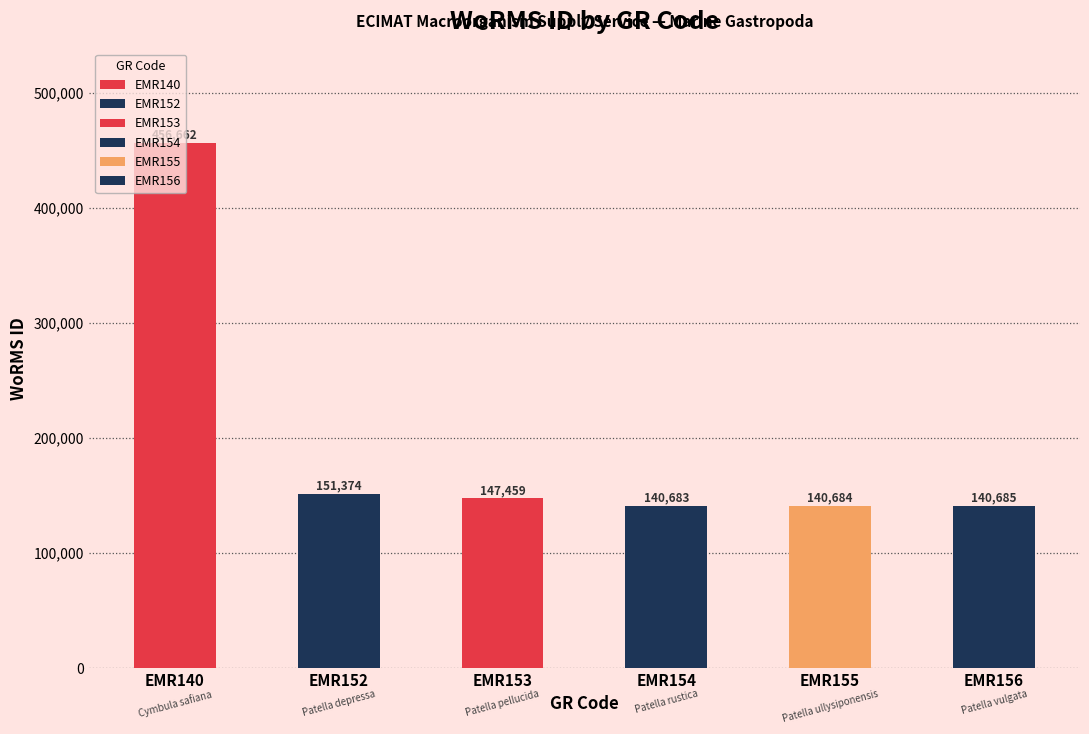

Reading right to left, extract all data points from this chart.

EMR156=140685	EMR155=140684	EMR154=140683	EMR153=147459	EMR152=151374	EMR140=456662